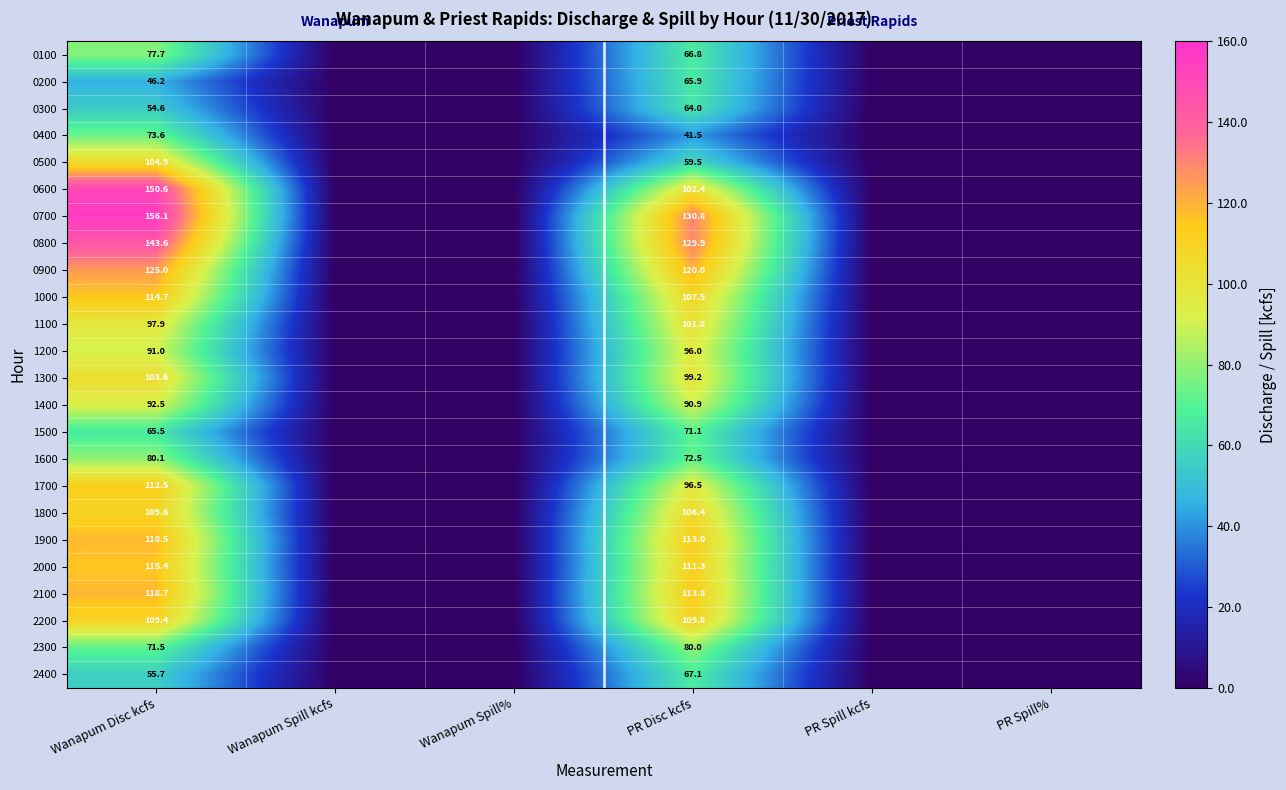

What is the spread (max minus min) of values at PR Disc kcfs?

89.3